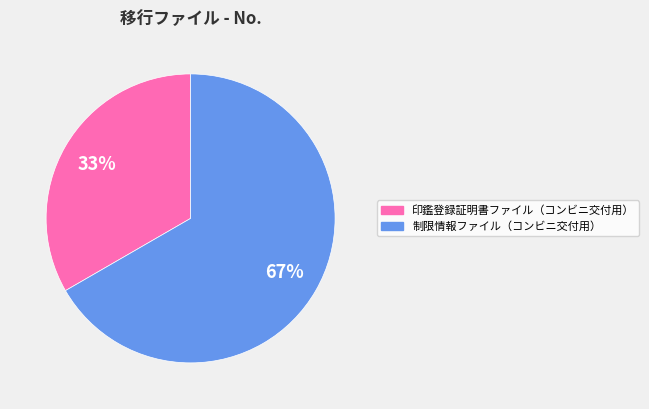

To the nearest percent, what portion does 制限情報ファイル（コンビニ交付用） represent?

67%